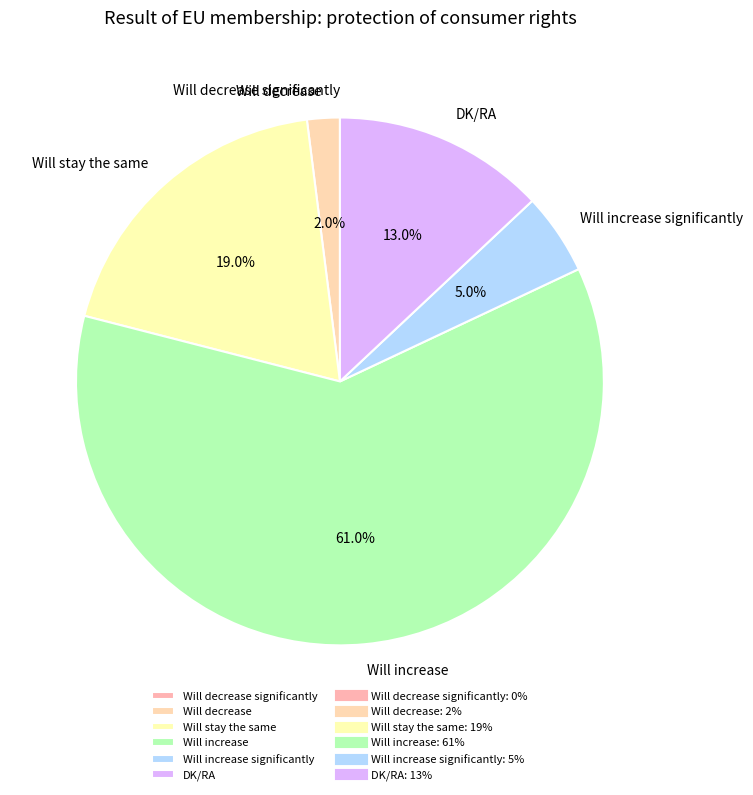

Approximately how many times larger is the value at Will increase compared to Will increase significantly?

12.2